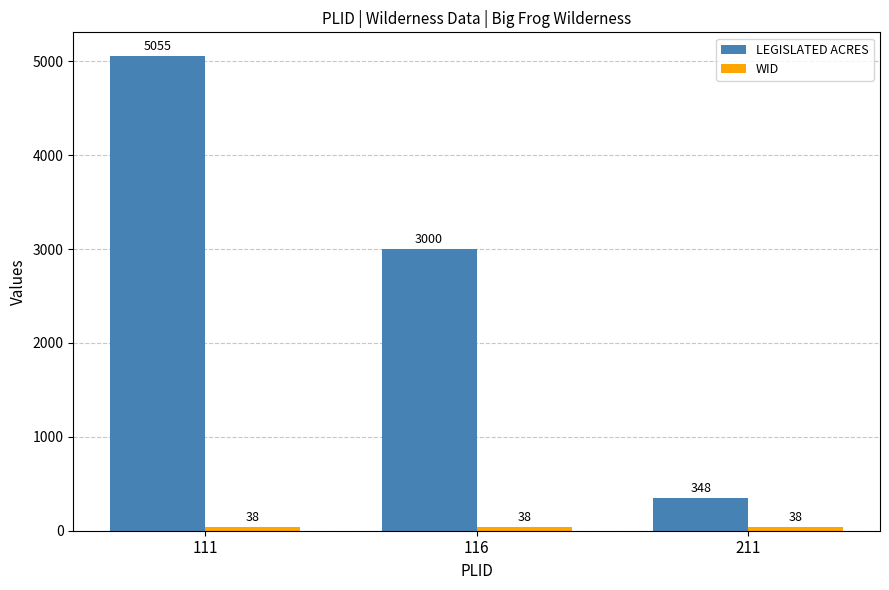

What is the spread (max minus min) of values at 111?

5017